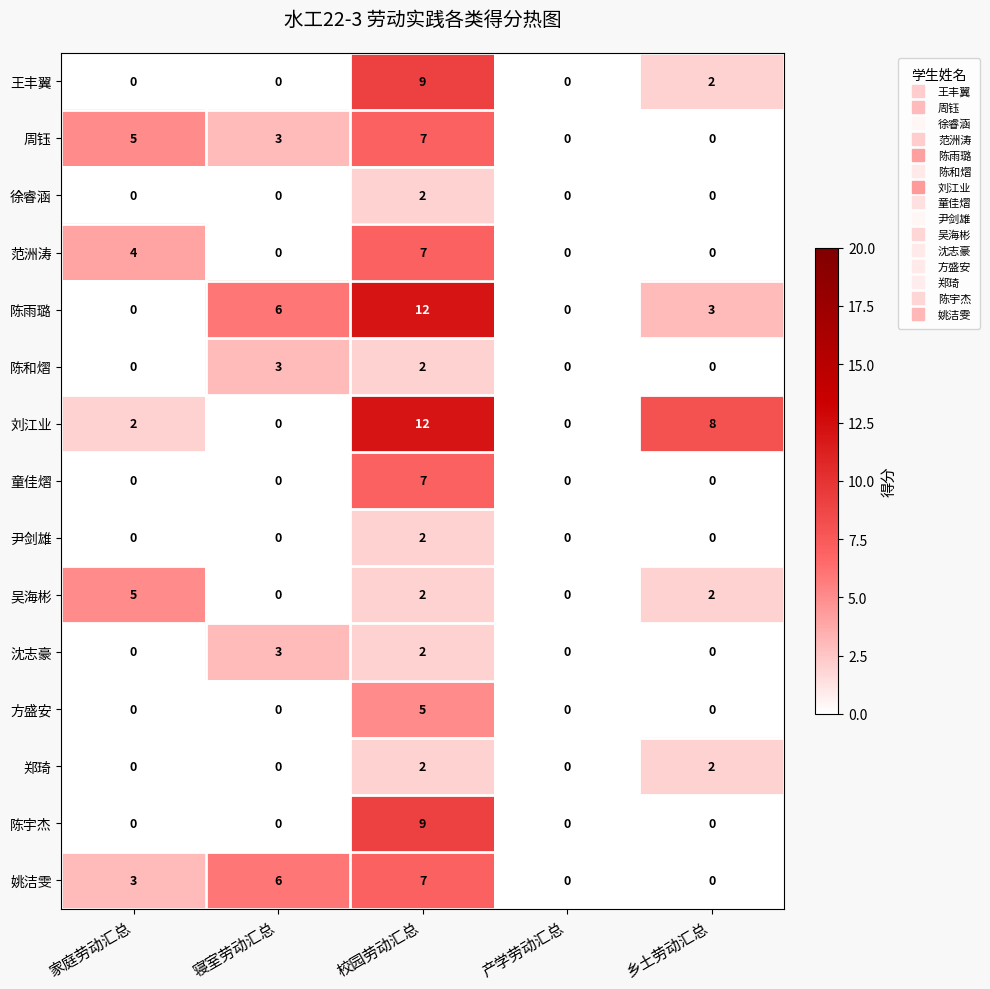

The 徐睿涵 series shows 0 at 寝室劳动汇总. True or false?

True